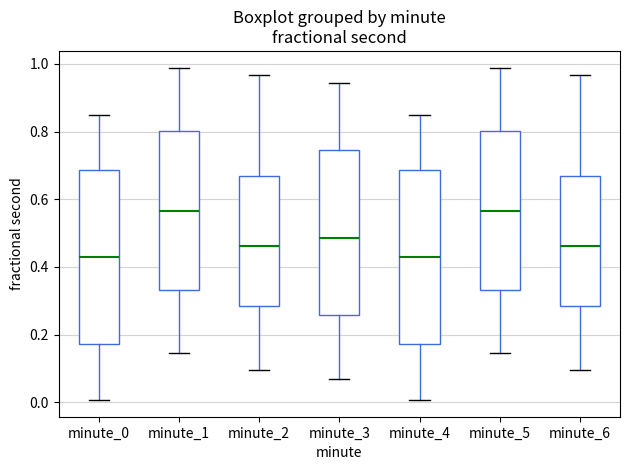

Reading left to right, read every box against the y-axis: the position of its median line, the range the box covers, and the ends of its whiskers. The values are not printed on the chart, so give them approximately, as read against the axis.

minute_0: median 0.42, box 0.18 to 0.68, whiskers 0.00 to 0.84
minute_1: median 0.56, box 0.34 to 0.80, whiskers 0.14 to 0.98
minute_2: median 0.46, box 0.28 to 0.66, whiskers 0.10 to 0.96
minute_3: median 0.48, box 0.26 to 0.74, whiskers 0.06 to 0.94
minute_4: median 0.42, box 0.18 to 0.68, whiskers 0.00 to 0.84
minute_5: median 0.56, box 0.34 to 0.80, whiskers 0.14 to 0.98
minute_6: median 0.46, box 0.28 to 0.66, whiskers 0.10 to 0.96